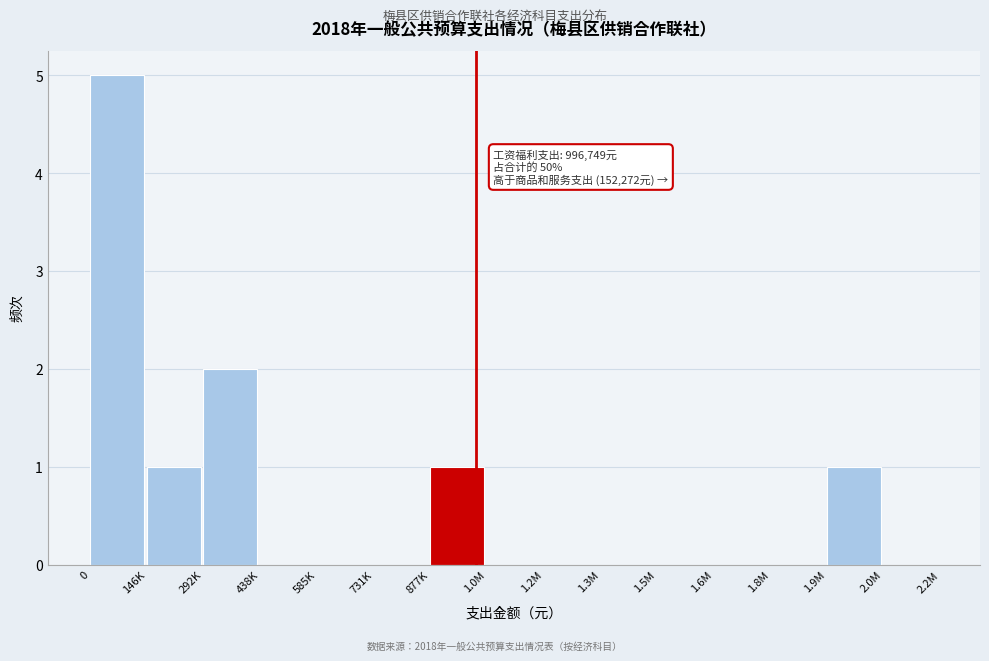

Reading left to right, list all the values displayed in this chart.

0=5	146K=1	292K=2	438K=0	585K=0	731K=0	877K=1	1.0M=0	1.2M=0	1.3M=0	1.5M=0	1.6M=0	1.8M=0	1.9M=1	2.0M=0